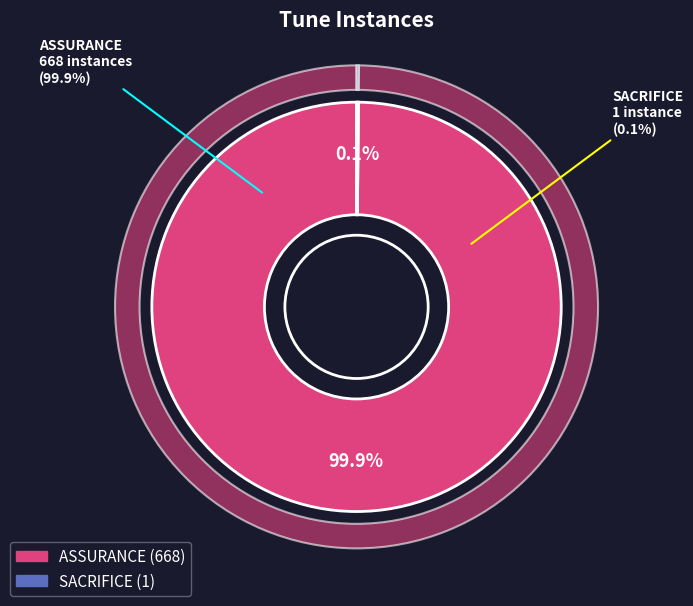

To the nearest percent, what is the combined percentage of SACRIFICE and ASSURANCE?

100%